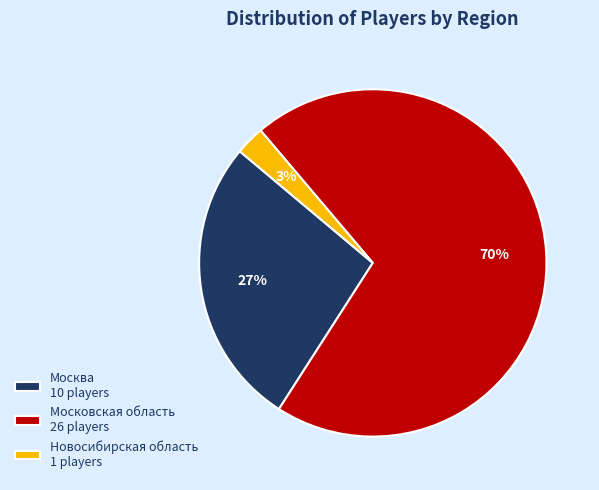

Between Новосибирская область 1 players and Московская область 26 players, which is larger?

Московская область 26 players